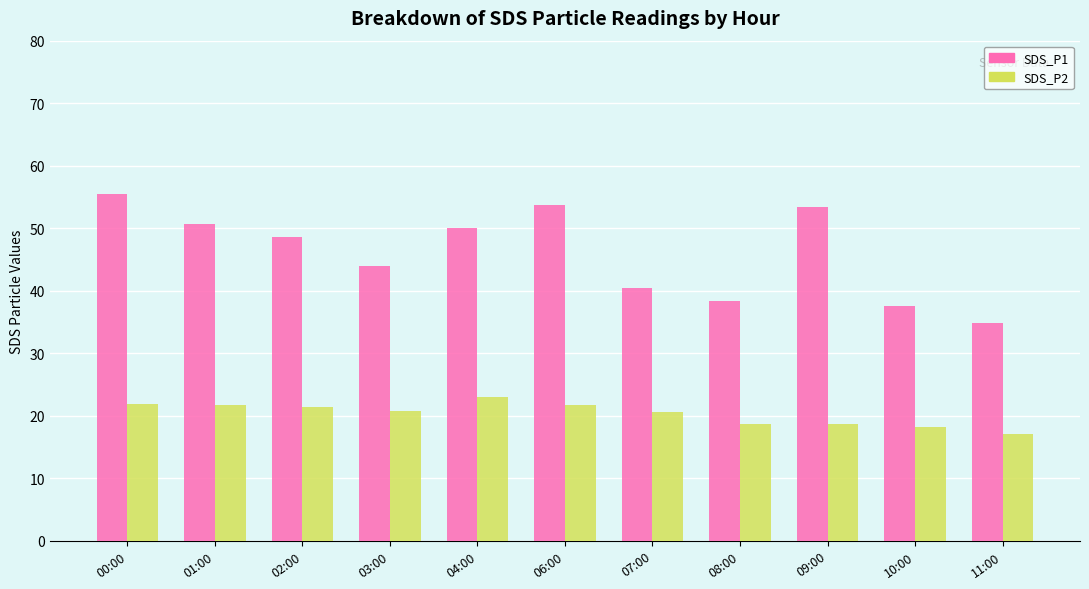

Rank the series at 07:00 from lowest to highest value.

SDS_P2, SDS_P1